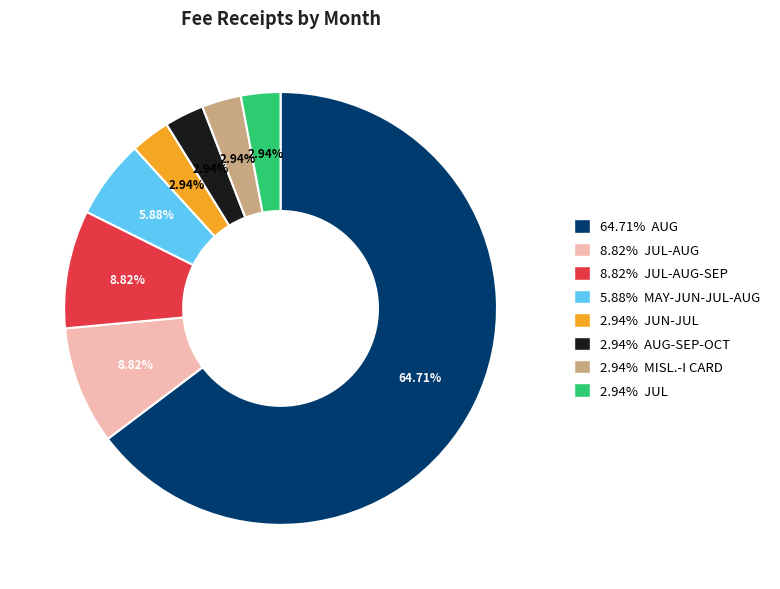

Between 8.82% JUL-AUG-SEP and 2.94% AUG-SEP-OCT, which is larger?

8.82% JUL-AUG-SEP